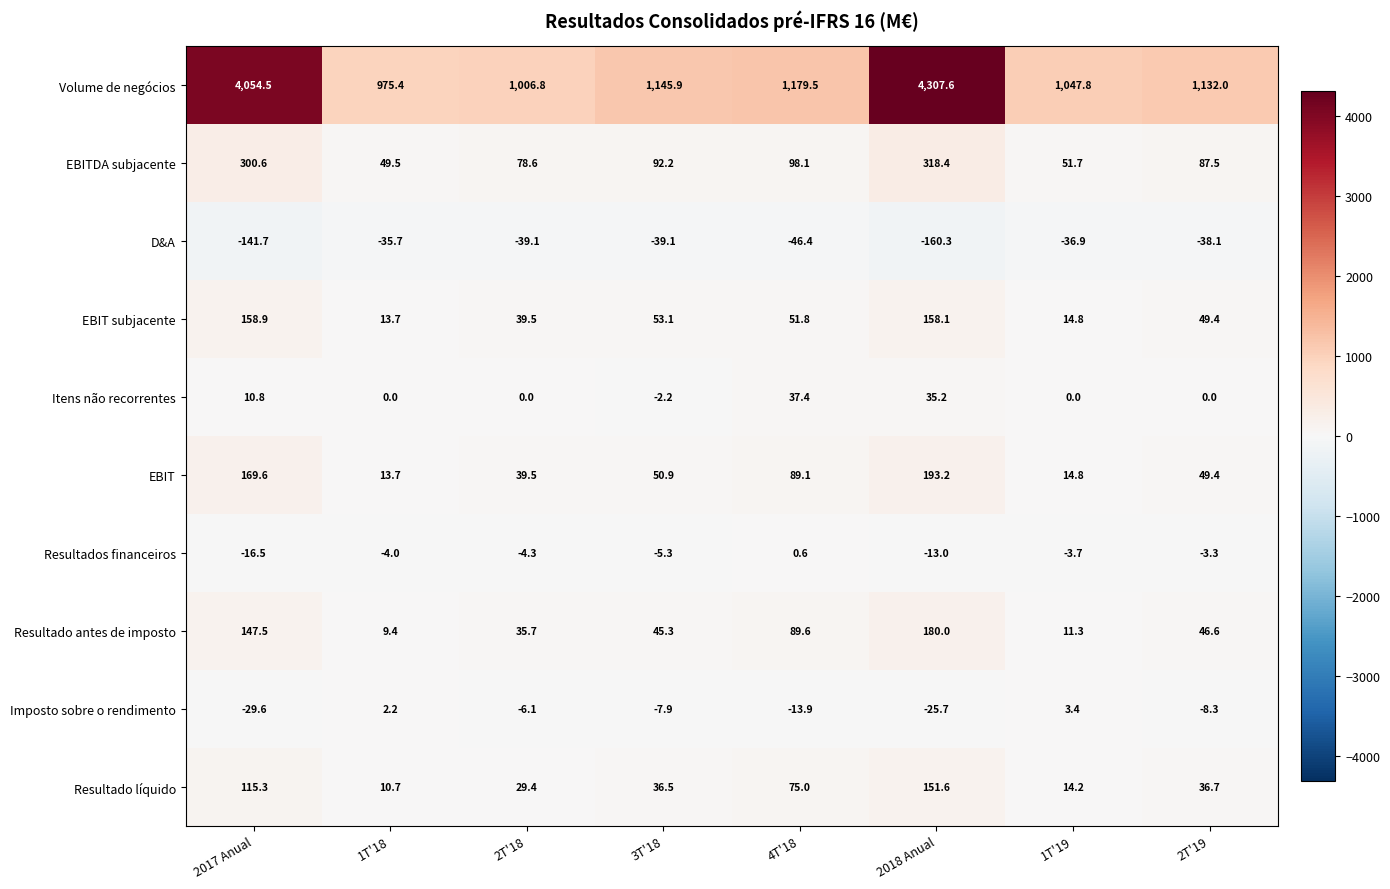

The value of Volume de negócios at 4T'18 is 588.6. True or false?

False